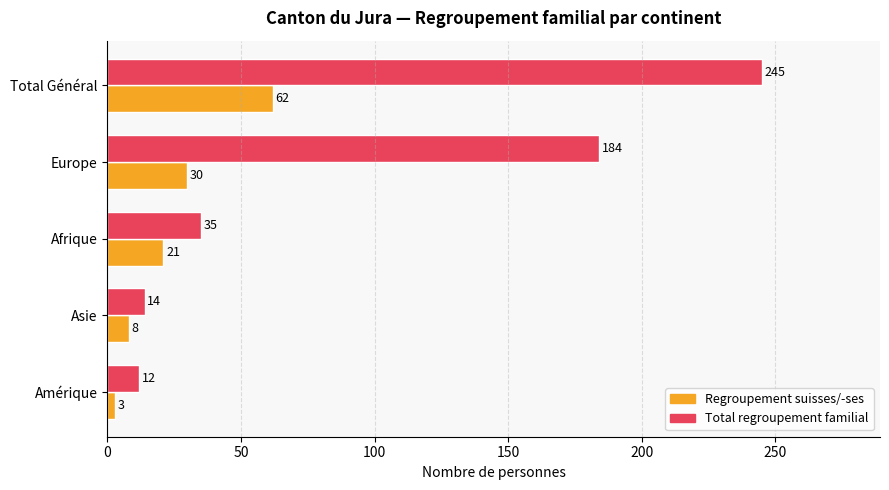

At which label does Regroupement suisses/-ses reach its peak?

Total Général